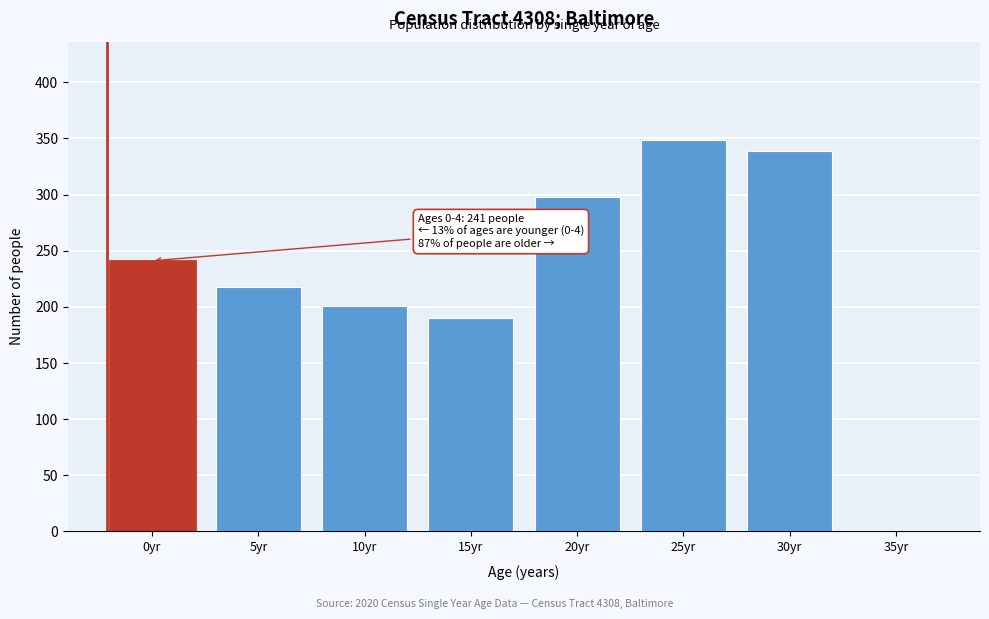

Reading left to right, extract all data points from this chart.

0yr=241	5yr=218	10yr=201	15yr=190	20yr=298	25yr=349	30yr=339	35yr=0